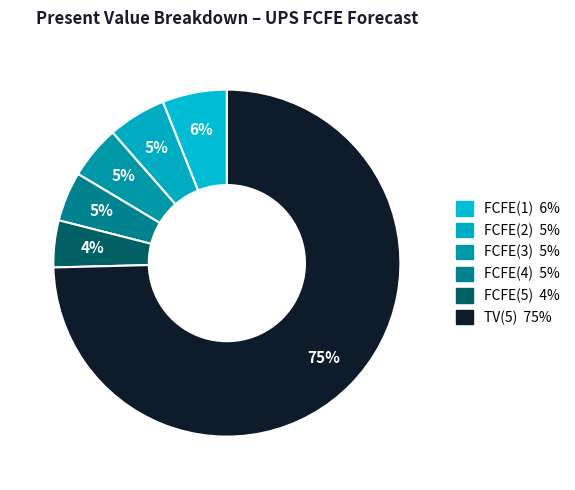

How many segments does this pie chart have?

6